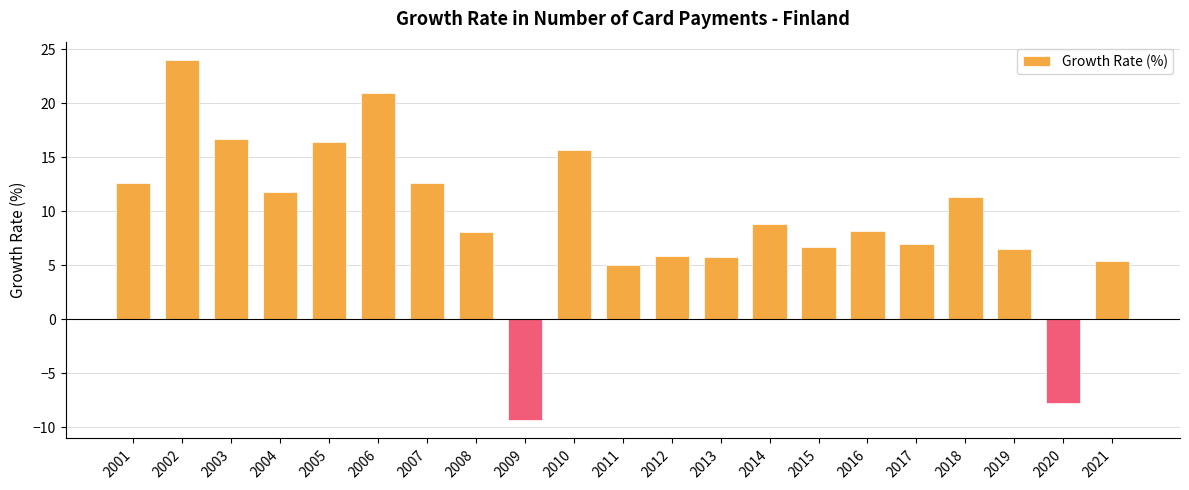

The chart shows a value of 1.5 at 2021. True or false?

False